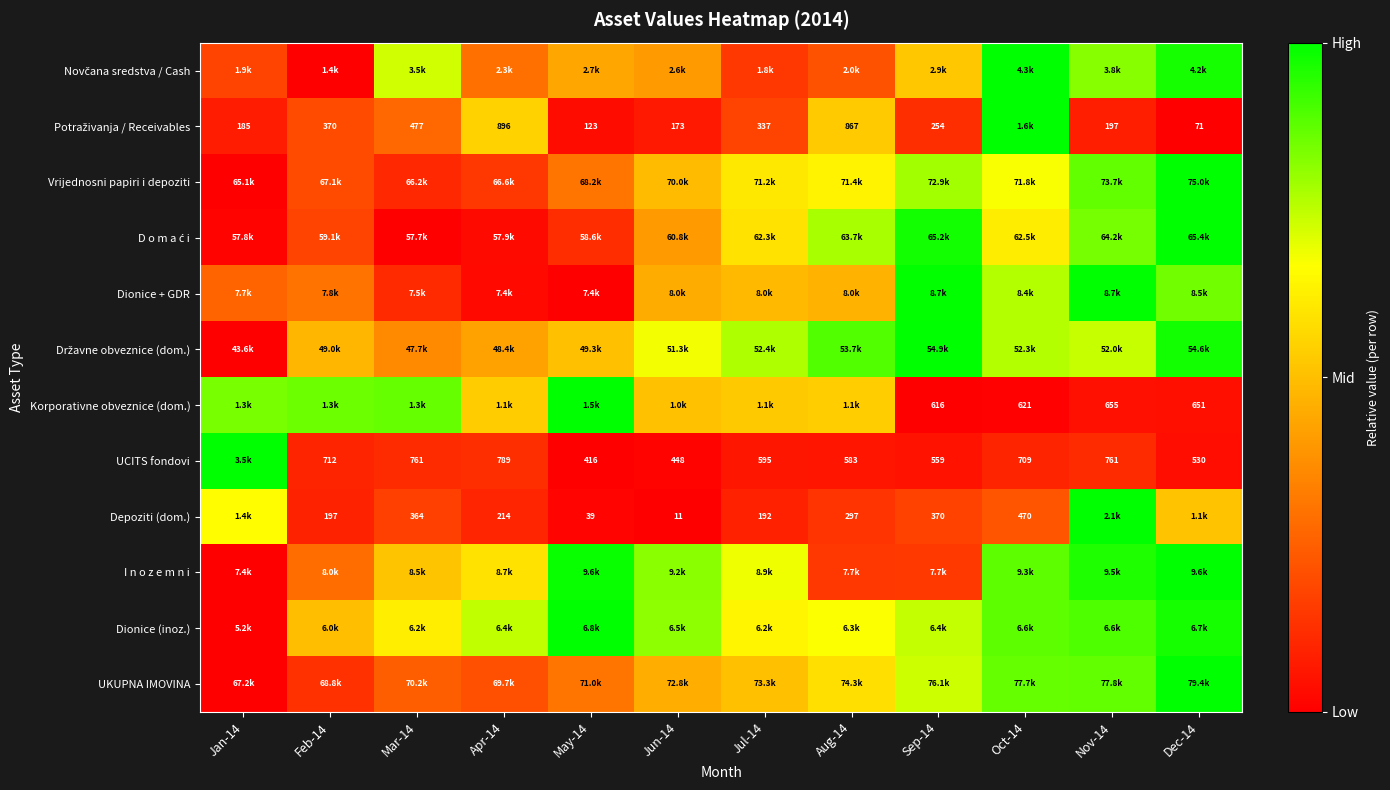

At which category is the sum across all series the highest?

Dec-14